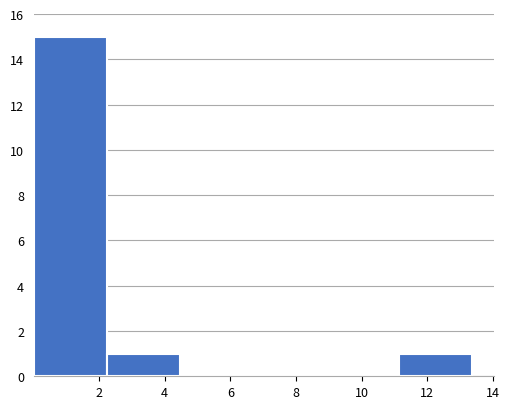

What is the height of the bar covering 11.2 to 13.4 on the x-axis? Neither the bar edges nor the heights are printed on the chart, so give them approximately, as read against the axes.

1